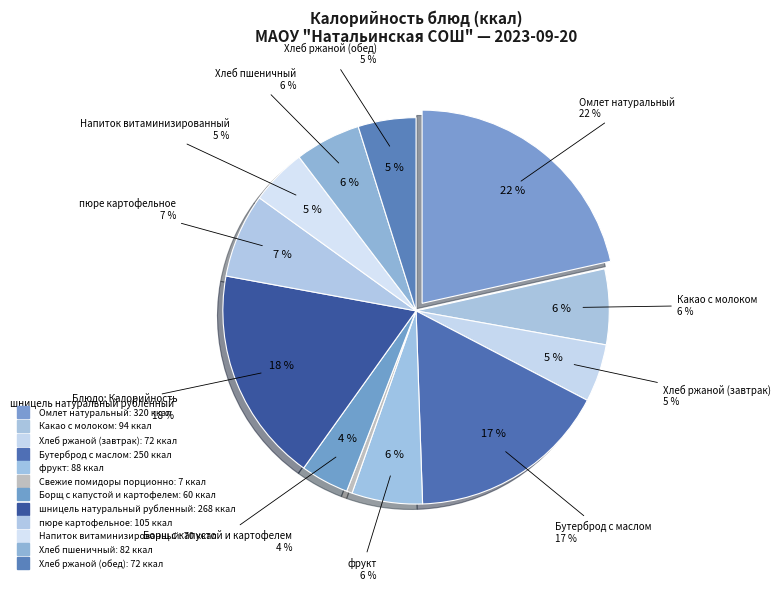

Combined, do пюре картофельное and Какао с молоком account for over 50%?

No